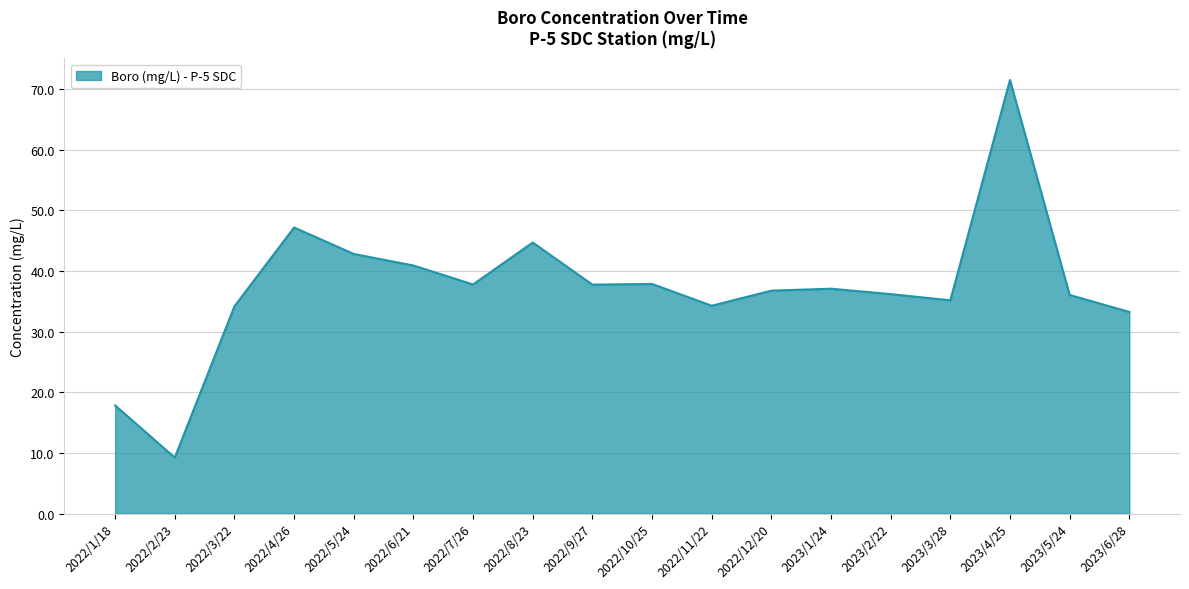

Is it true that the value at 2022/10/25 is 55.6?

False